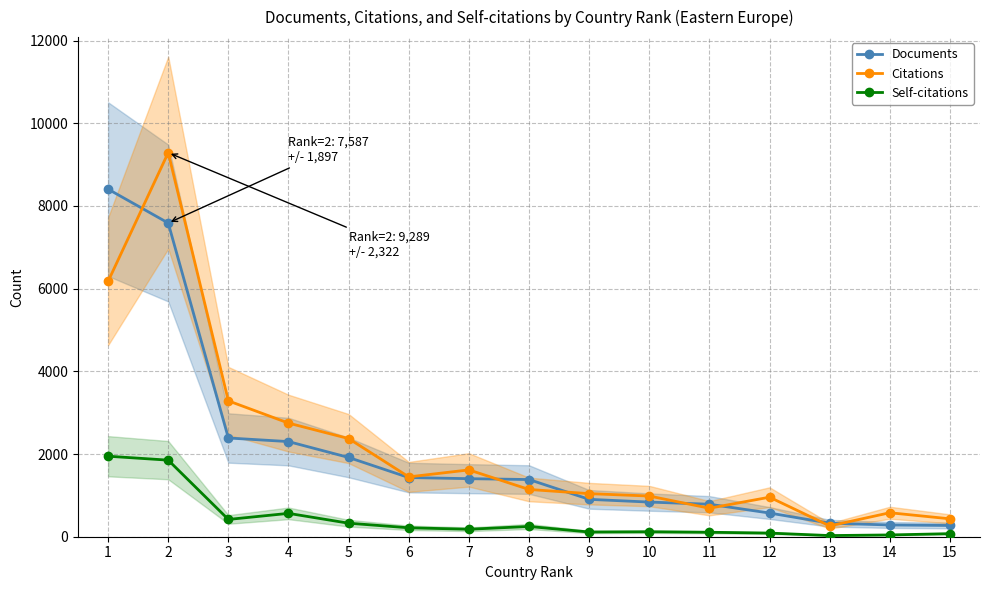

Reading right to left, extract all data points from this chart.

Documents: 15=272	14=284	13=327	12=573	11=786	10=838	9=904	8=1383	7=1404	6=1431	5=1917	4=2301	3=2388	2=7587	1=8406
Citations: 15=433	14=580	13=262	12=956	11=689	10=984	9=1042	8=1143	7=1616	6=1447	5=2374	4=2748	3=3286	2=9289	1=6176
Self-citations: 15=74	14=43	13=28	12=88	11=108	10=120	9=114	8=248	7=181	6=216	5=327	4=565	3=418	2=1852	1=1947